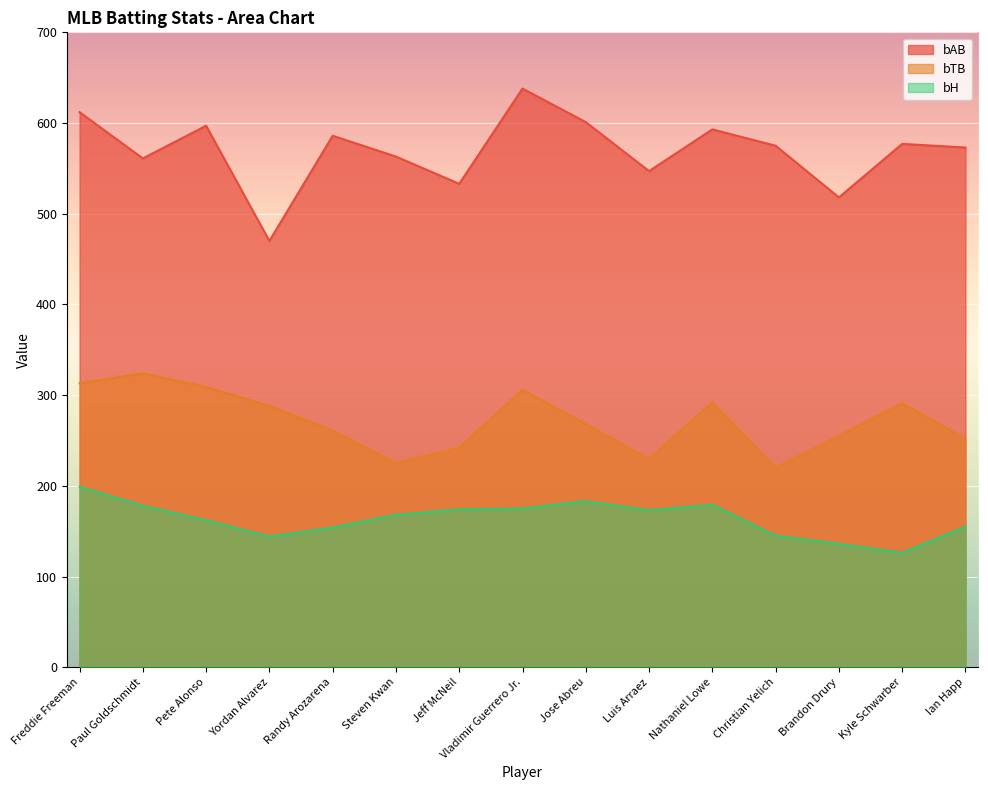

Is it true that bAB equals 171 at Vladimir Guerrero Jr.?

False